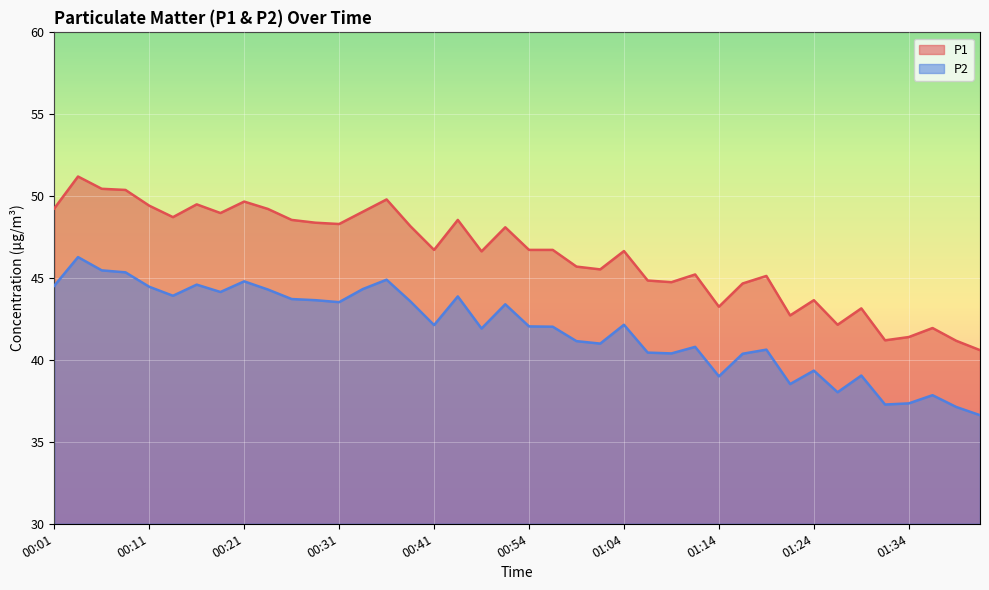

Is the value of P2 at 00:36 greater than the value of P1 at 00:38?

No